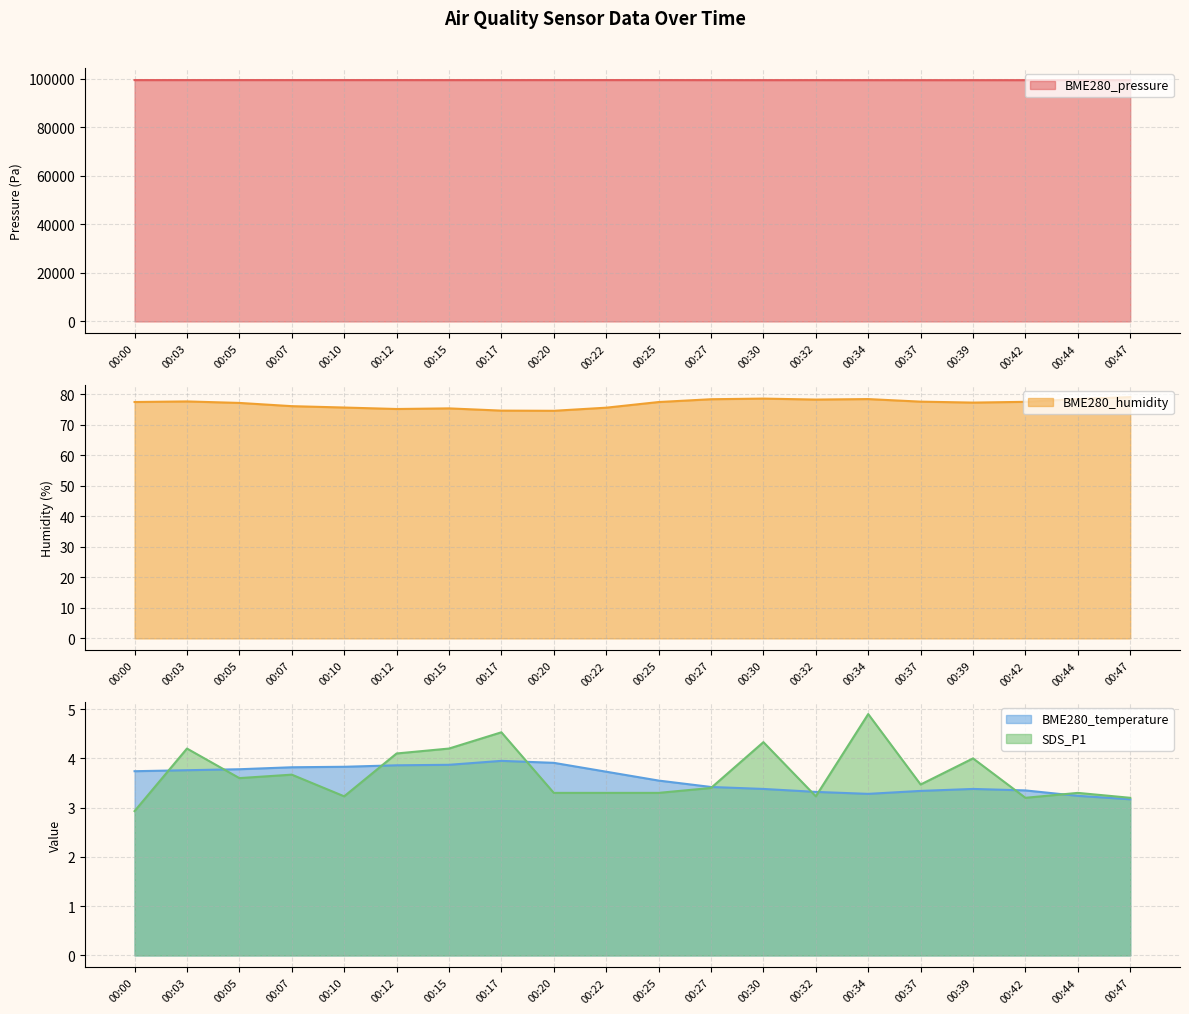

Read the BME280_temperature value at 00:39.

3.4